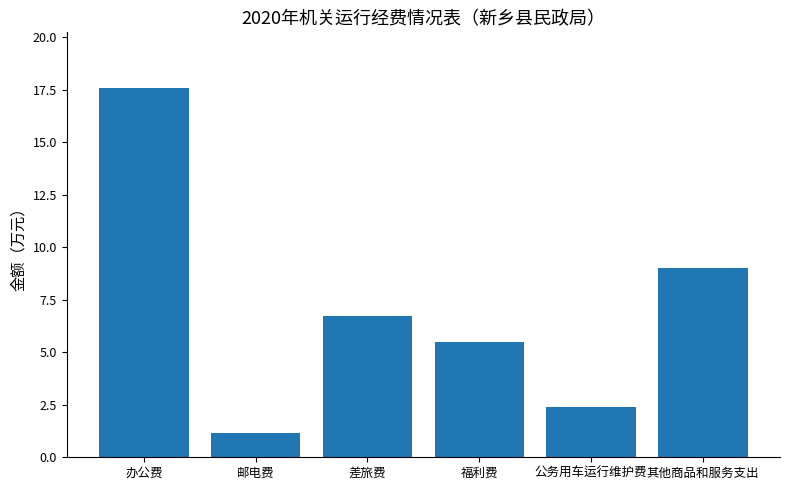

What is the label of the 4th bar from the right?

差旅费